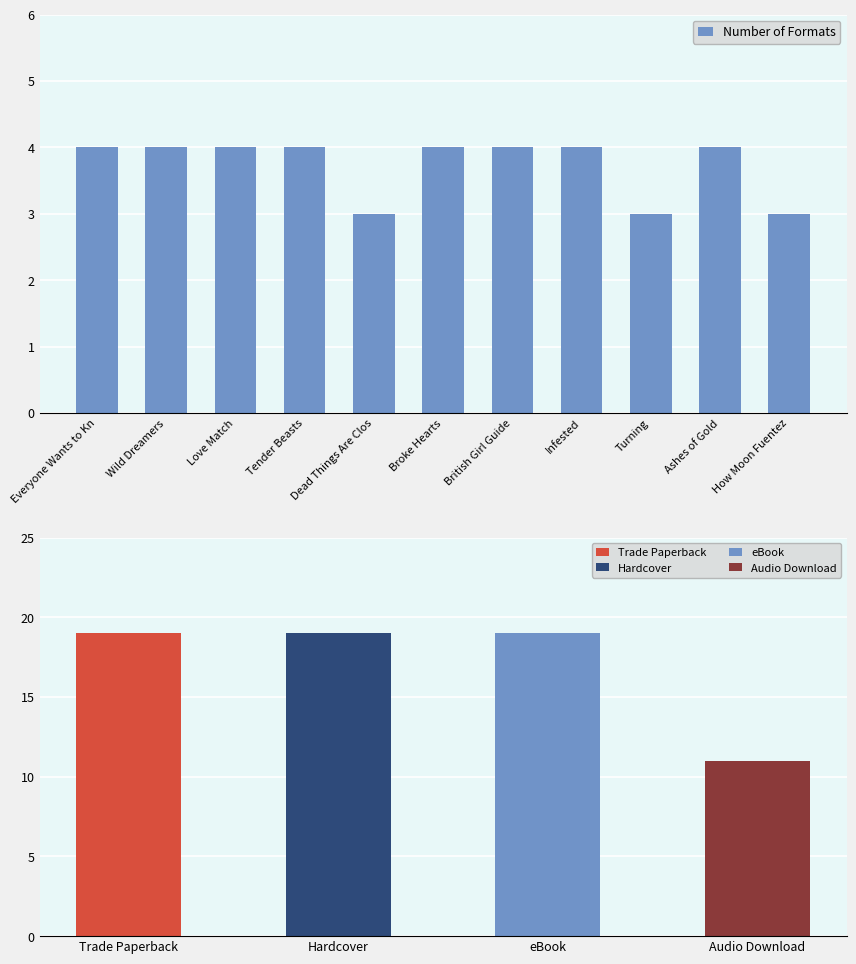

Reading left to right, extract all data points from this chart.

4	4	4	4	3	4	4	4	3	4	3